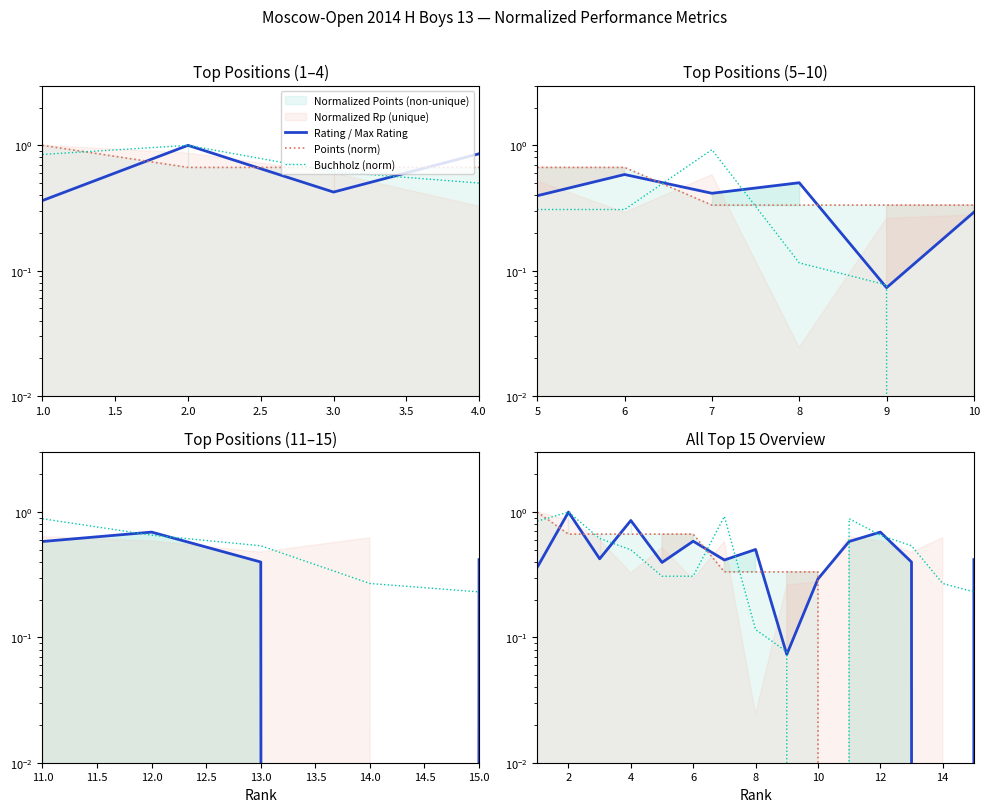

What is the average value of the Buchholz (norm) series?

0.5